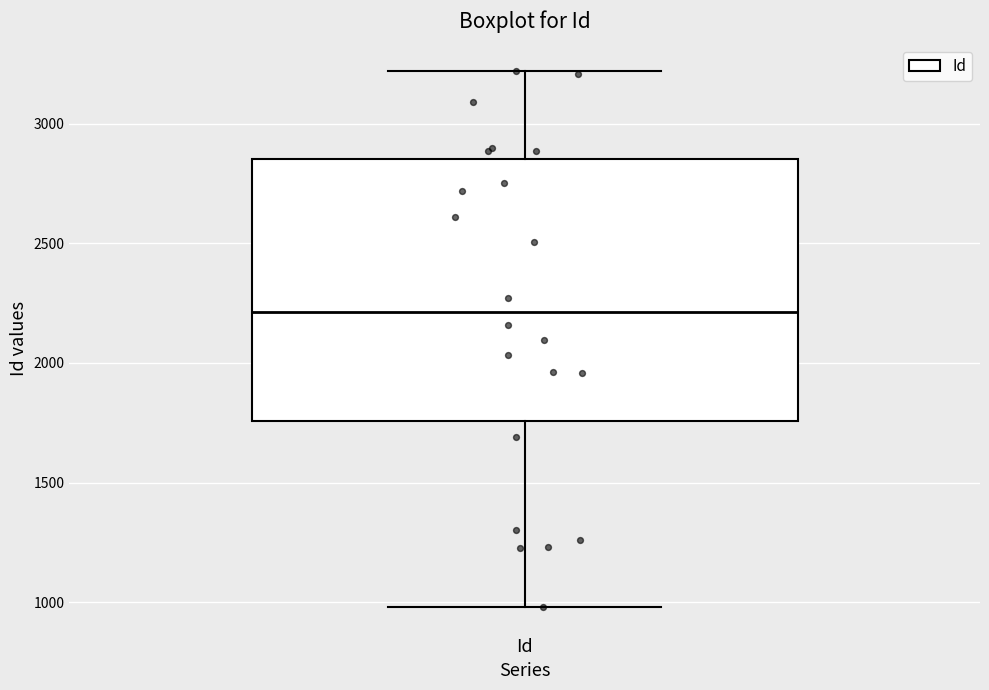

Where does the upper whisker of the box for Id end on the y-axis? The values are not printed on the chart, so give them approximately, as read against the axis.

3200